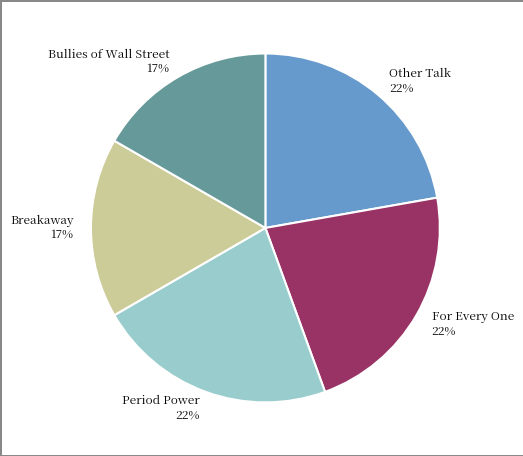

Approximately how many times larger is the value at Other Talk compared to Period Power?

1.0